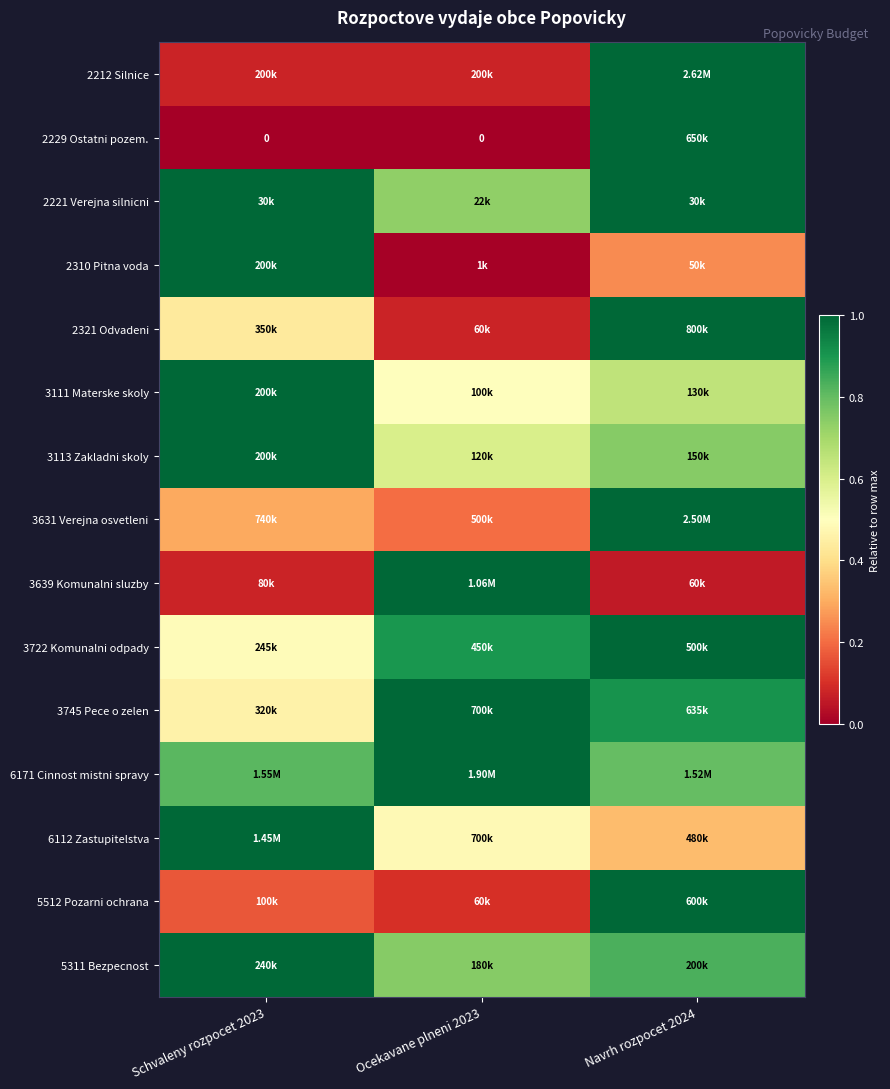

Which has a higher value, Navrh rozpocet 2024 or Schvaleny rozpocet 2023?

Navrh rozpocet 2024